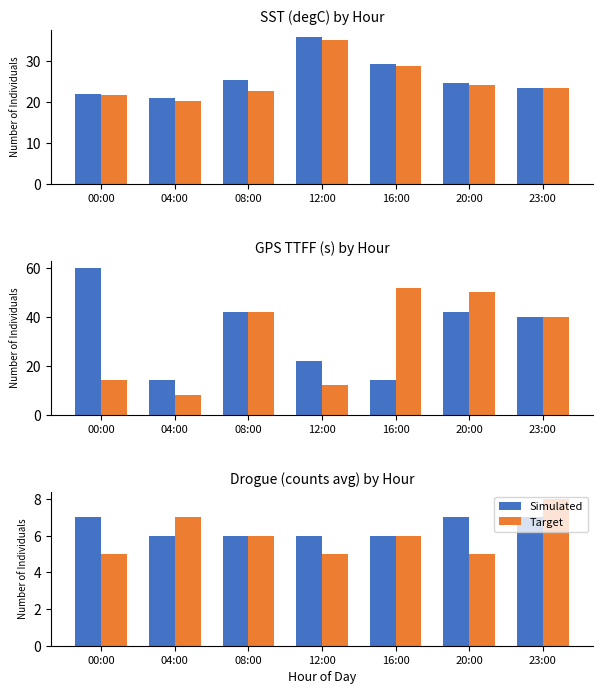

Rank the series at 16:00 from lowest to highest value.

Simulated, Target